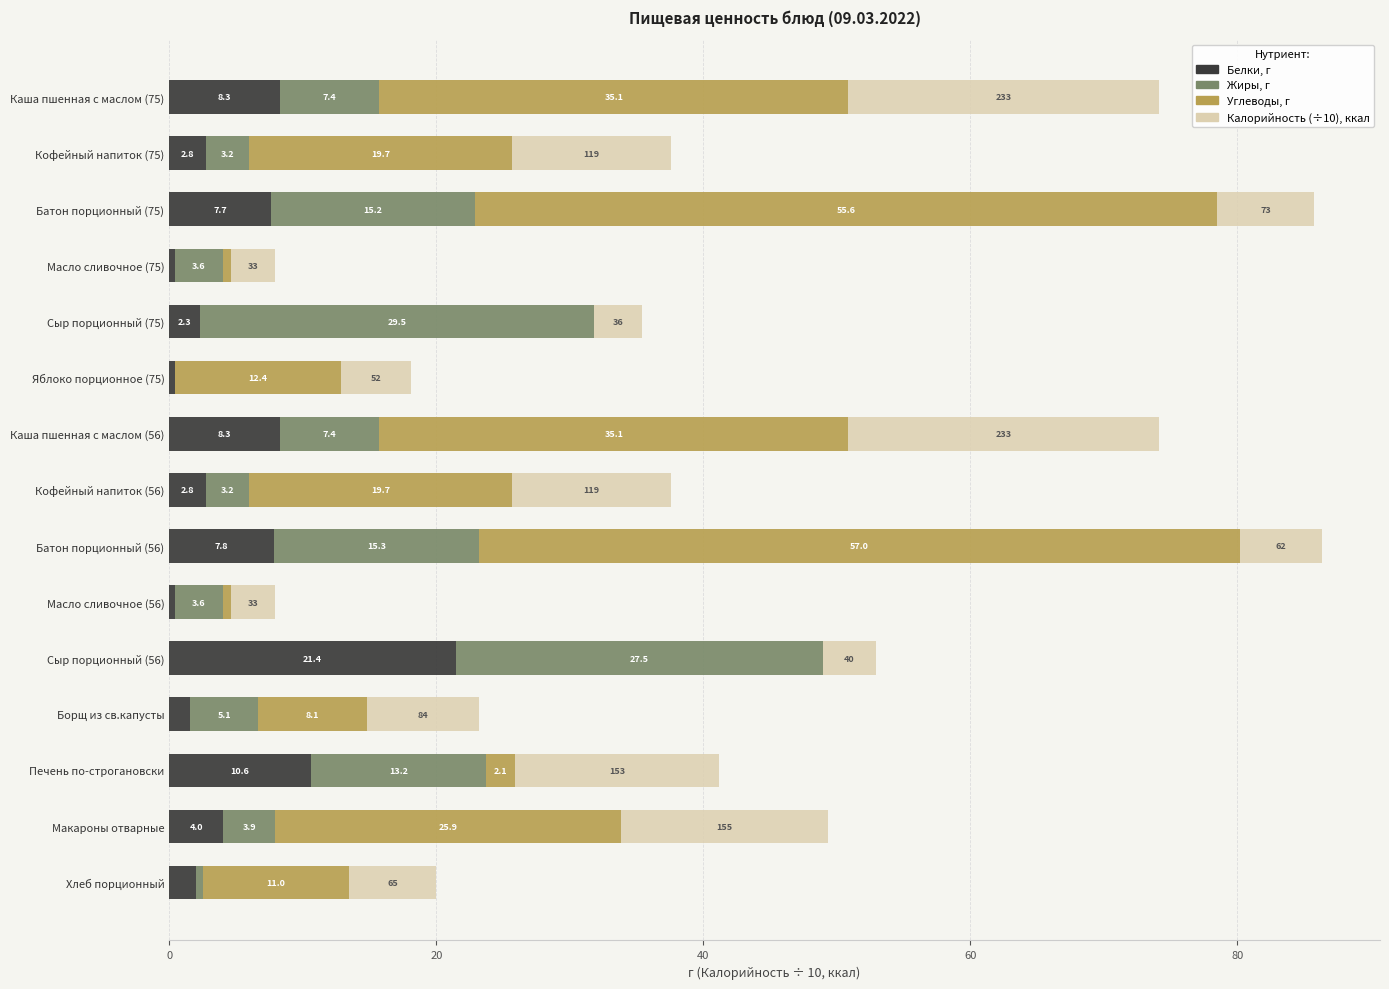

What is the total value across all series at Печень по-строгановски?

41.2